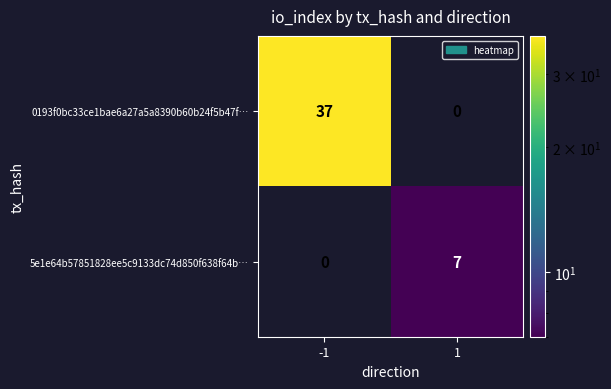

The value of 0193f0bc33ce1bae6a27a5a8390b60b24f5b47f… at 1 is 0. True or false?

True